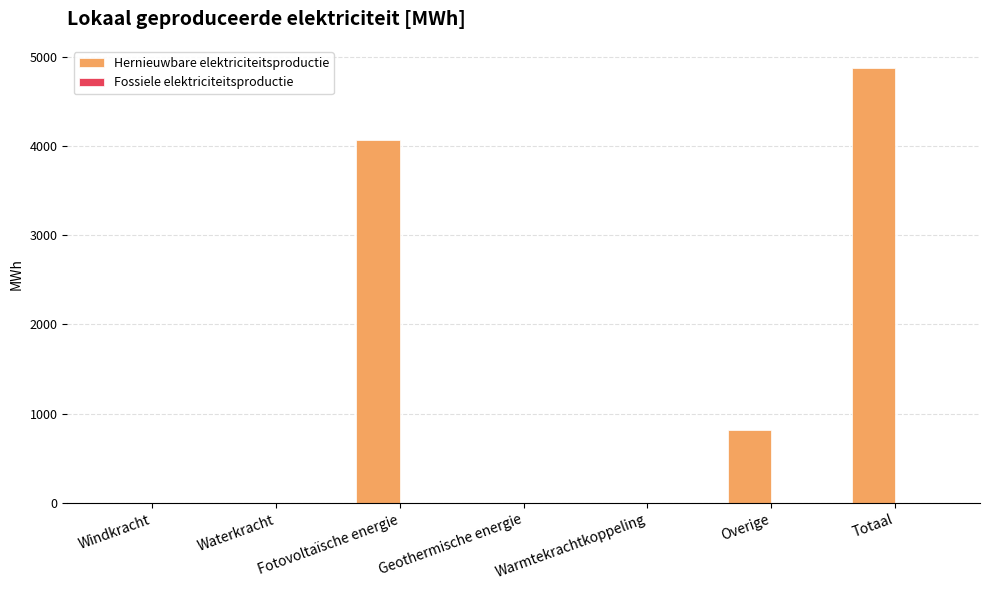

Which has a higher value, Geothermische energie or Totaal?

Totaal